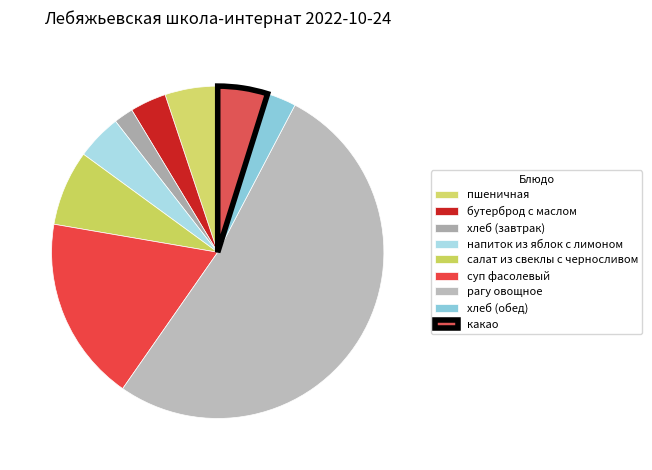

What percentage is the пшеничная slice, to the nearest percent?

5%